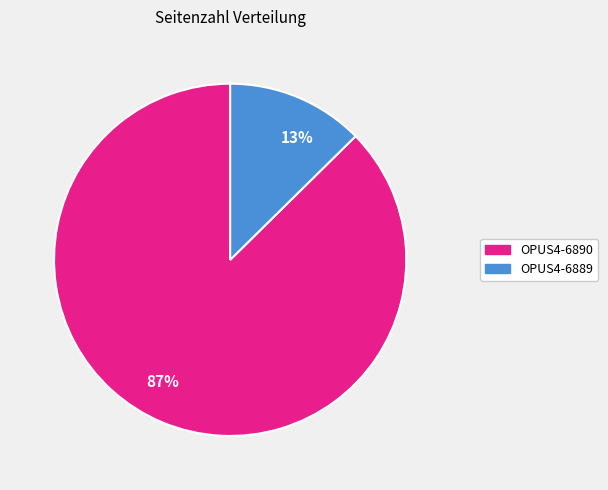

Which category accounts for the majority?

87%